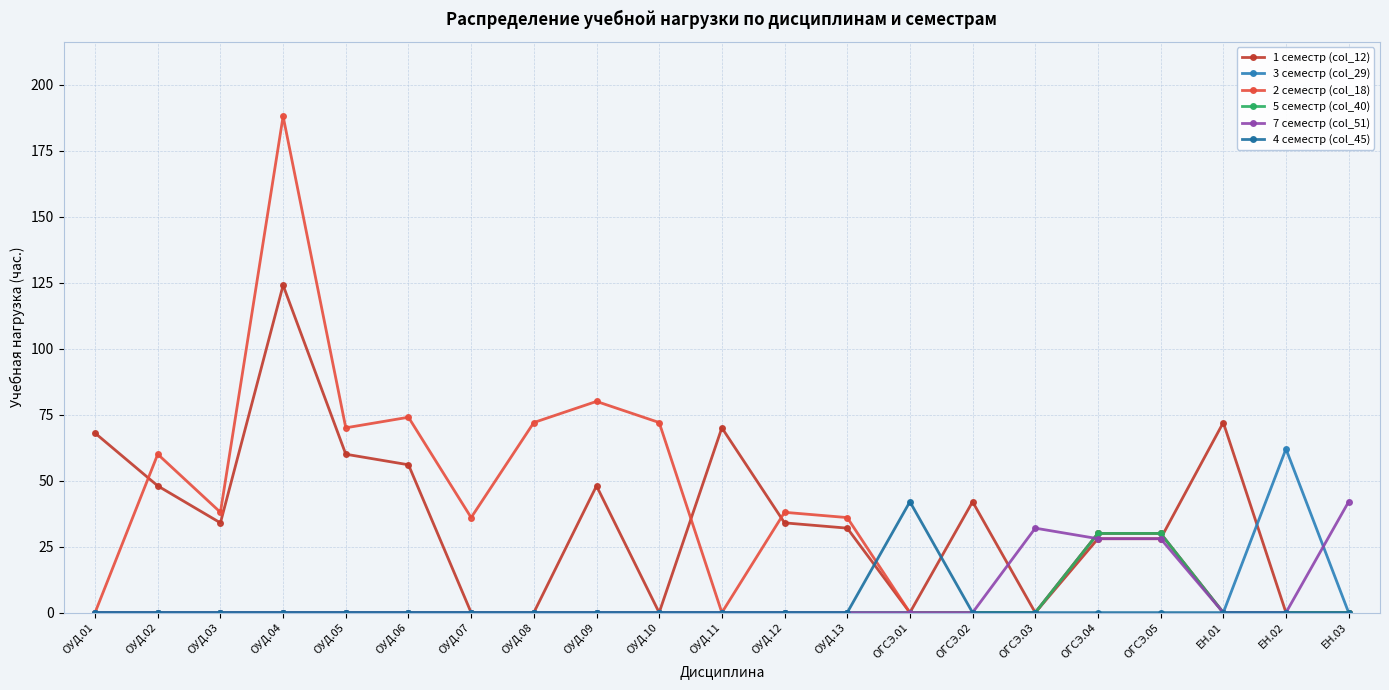

True or false: 3 семестр (col_29) and 5 семестр (col_40) intersect in this chart.

False